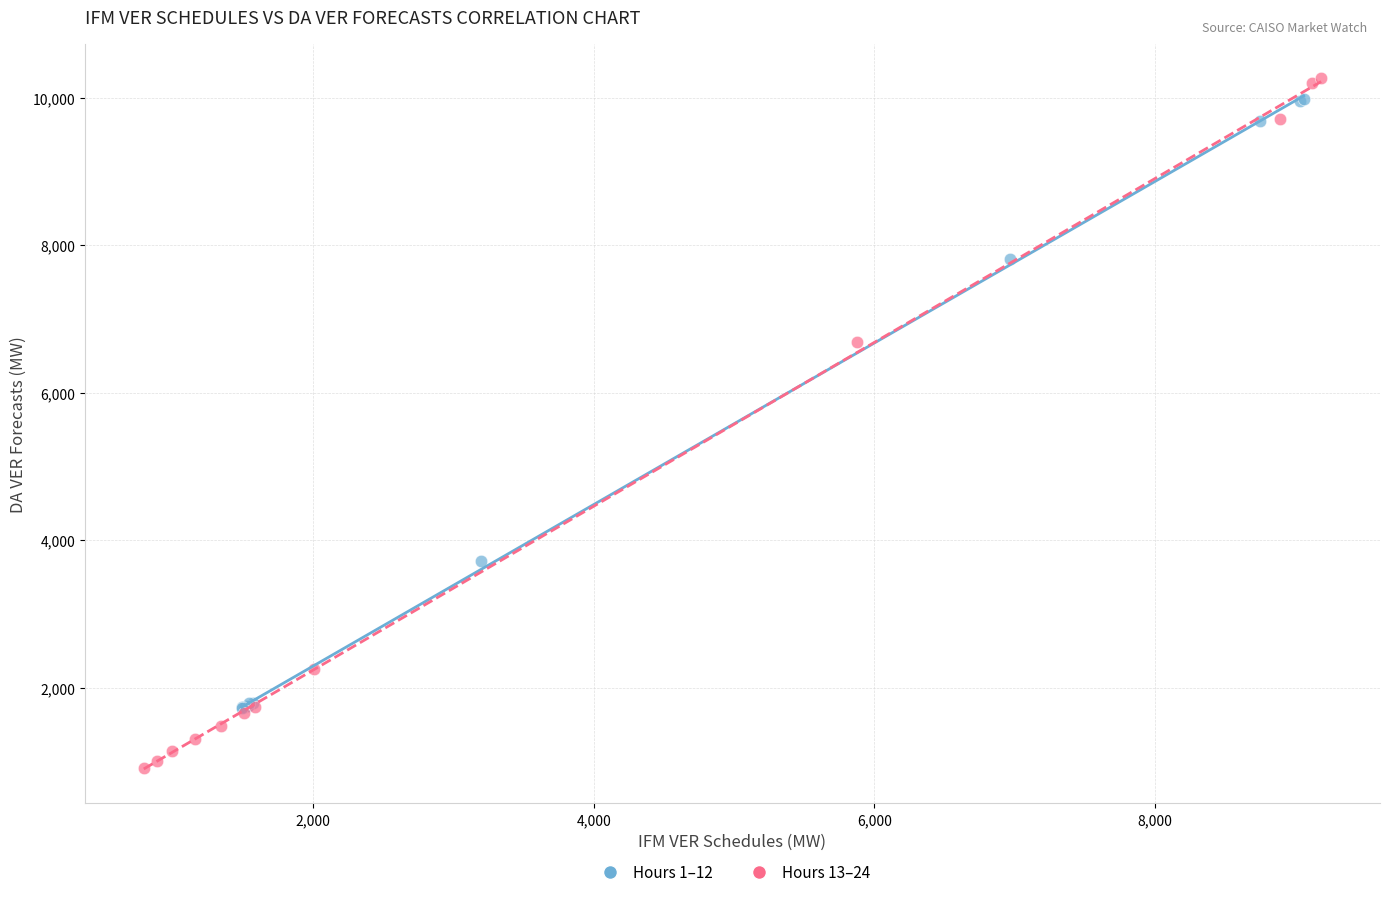

Which series has the largest Y range (max minus min)?

Hours 13–24